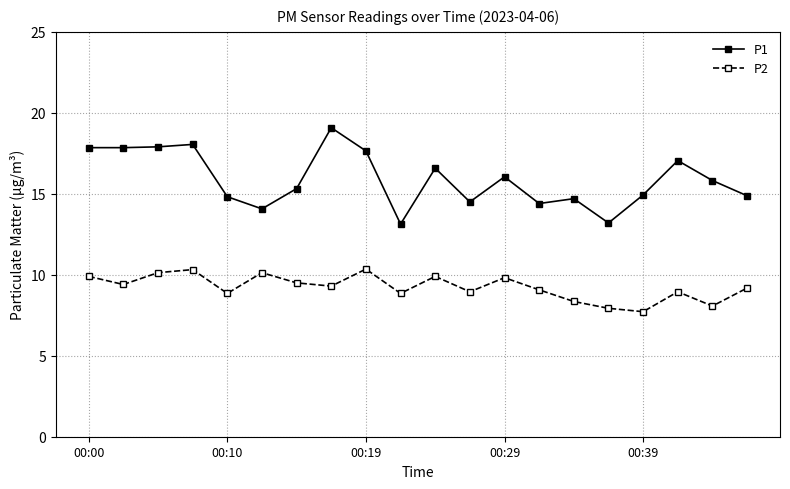

True or false: P1 has more than 2 points higher than both neighbors.

True